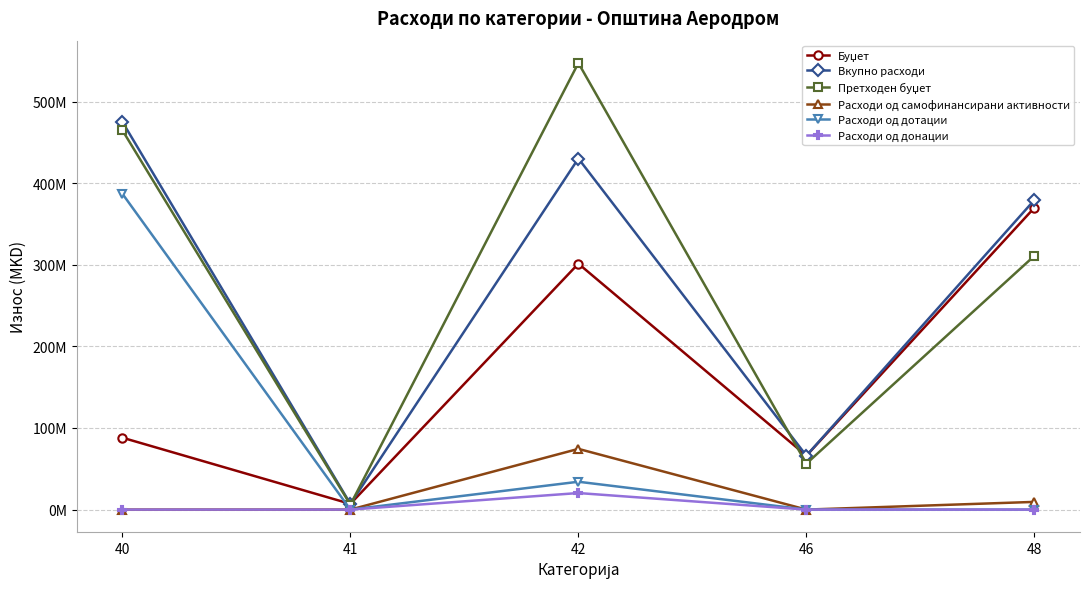

True or false: Претходен буџет and Расходи од дотации intersect in this chart.

False